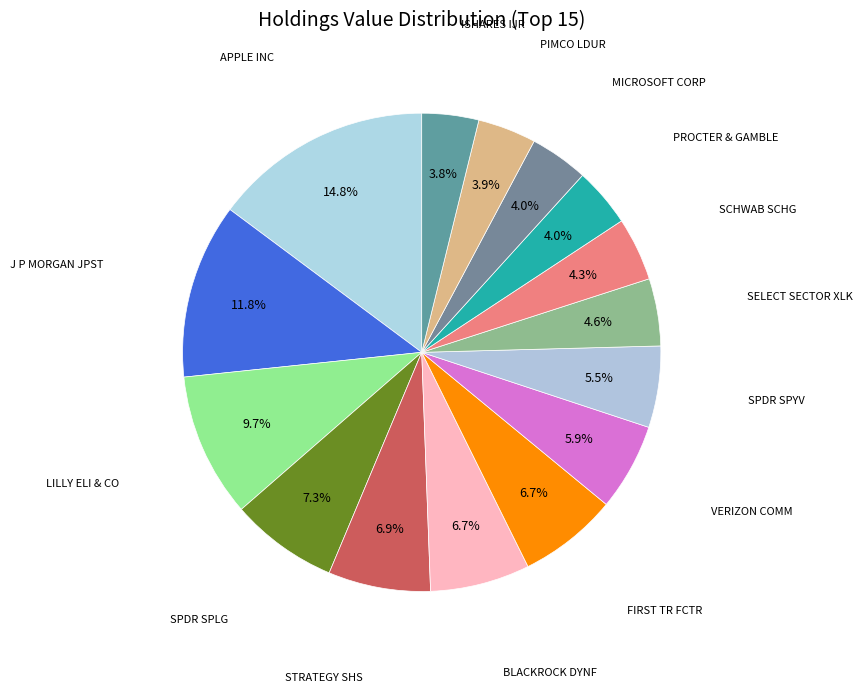

To the nearest percent, what is the difference between the largest and smallest slice percentages?

11%